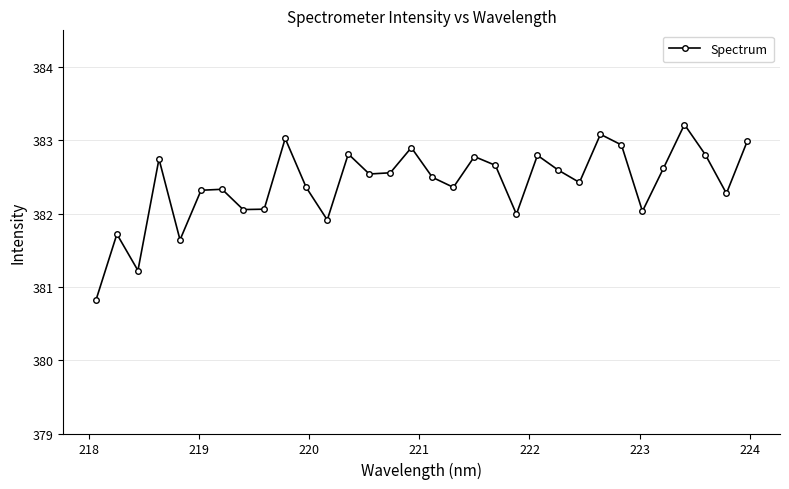

What is the sum of all values?

12237.1